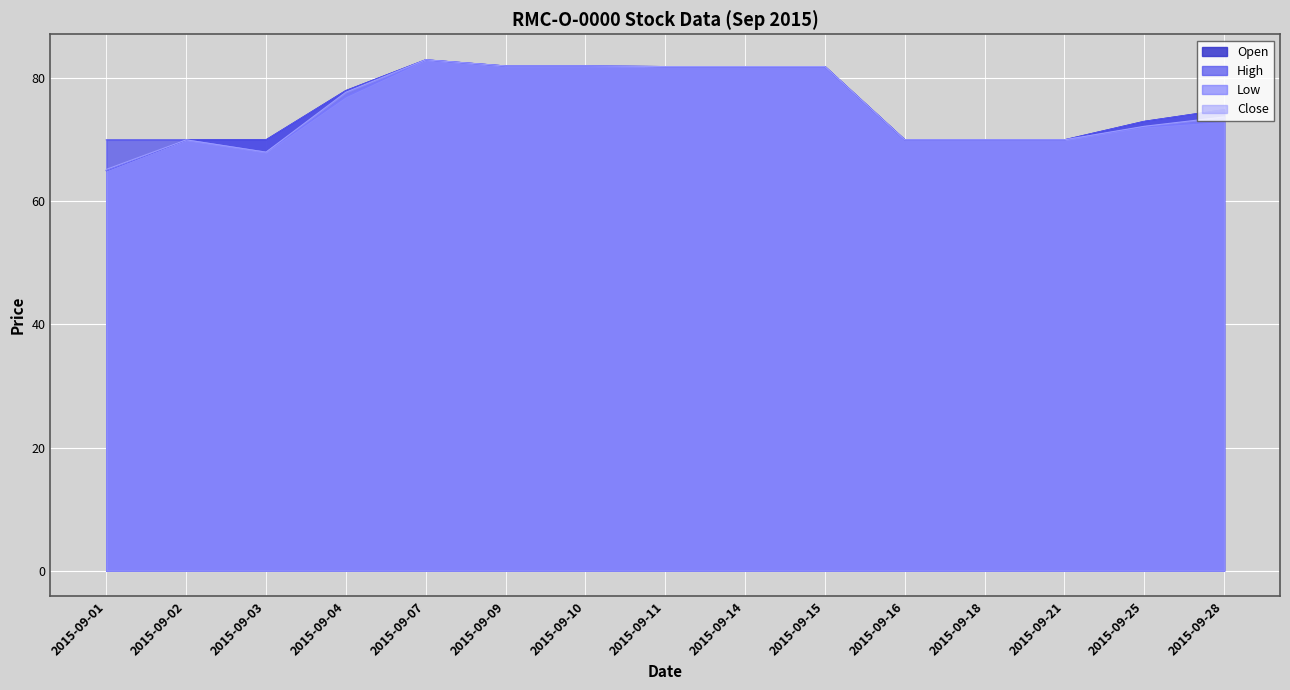

List the labels in order of Open value, smallest first.

2015-09-01, 2015-09-02, 2015-09-03, 2015-09-16, 2015-09-18, 2015-09-21, 2015-09-25, 2015-09-28, 2015-09-04, 2015-09-11, 2015-09-14, 2015-09-15, 2015-09-09, 2015-09-10, 2015-09-07